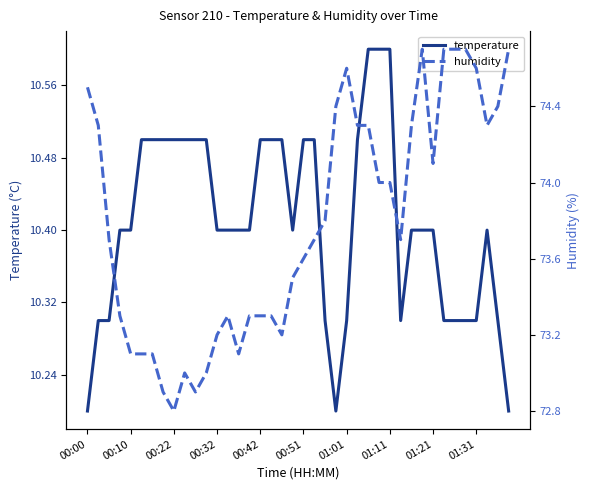

True or false: temperature and humidity intersect in this chart.

False